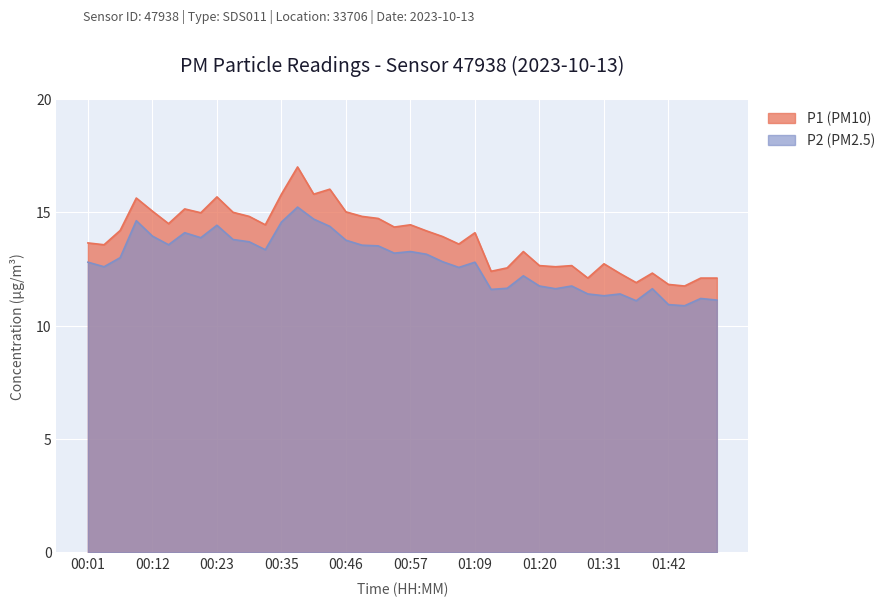

How many interior local peaks does the P1 series have?

11